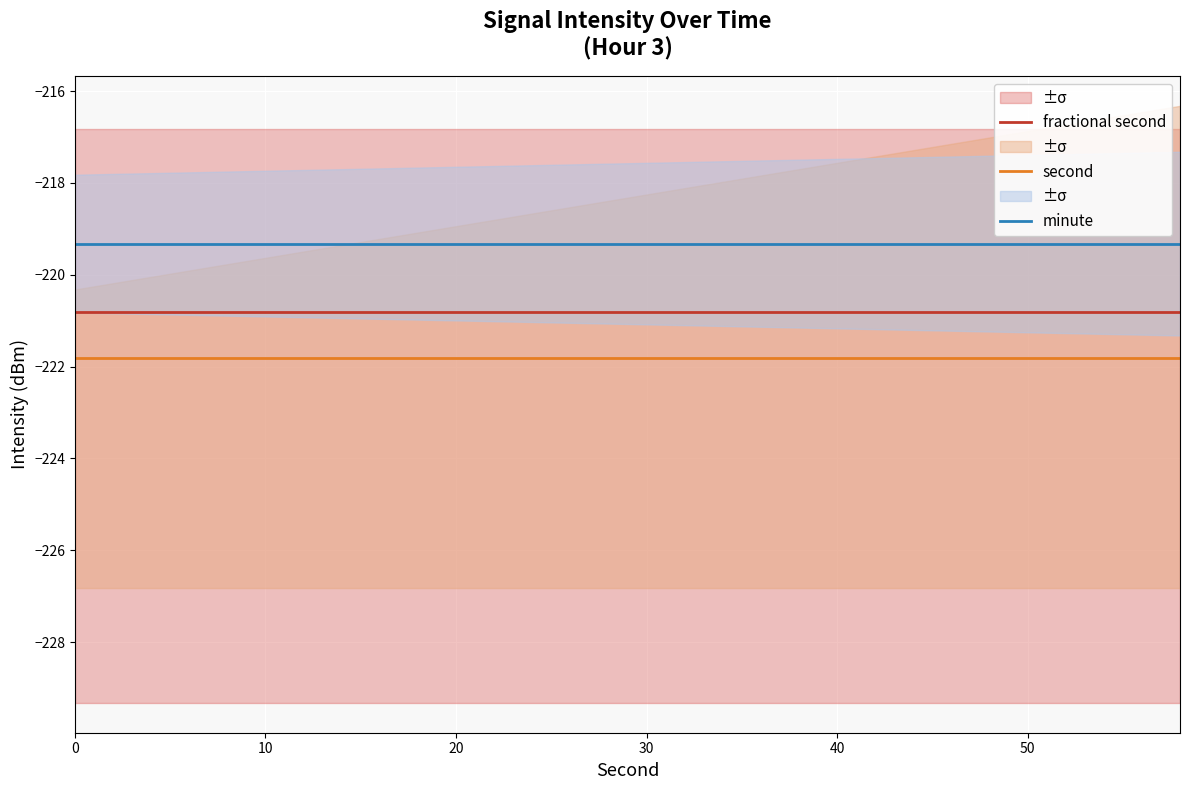

What is the value of the fractional second point at the 20th from the left?

-220.8